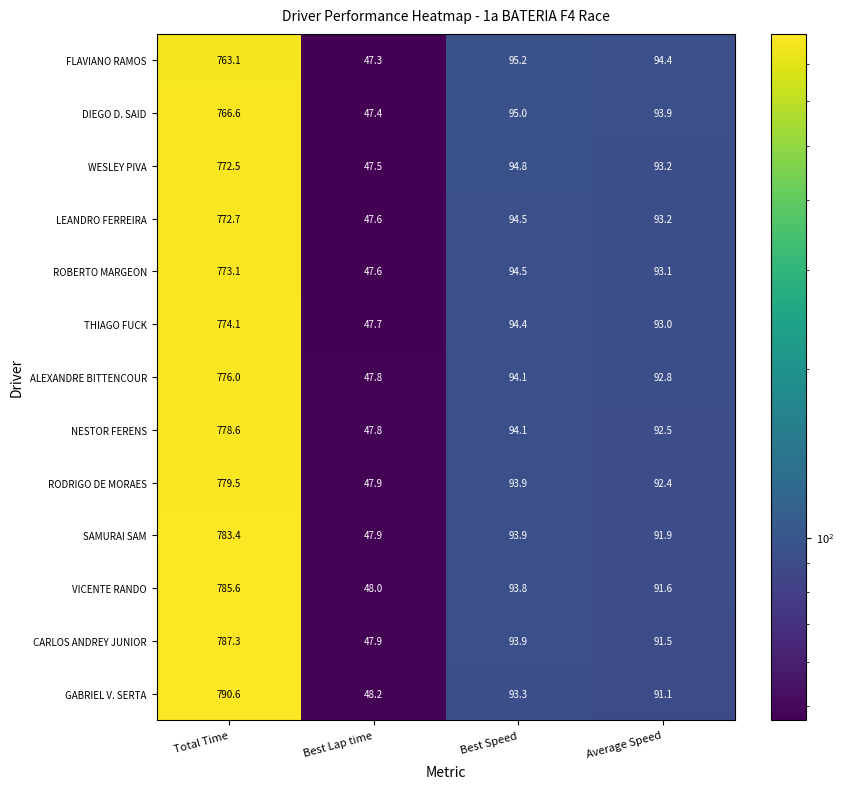

How many values in the GABRIEL V. SERTA series exceed 93?

2